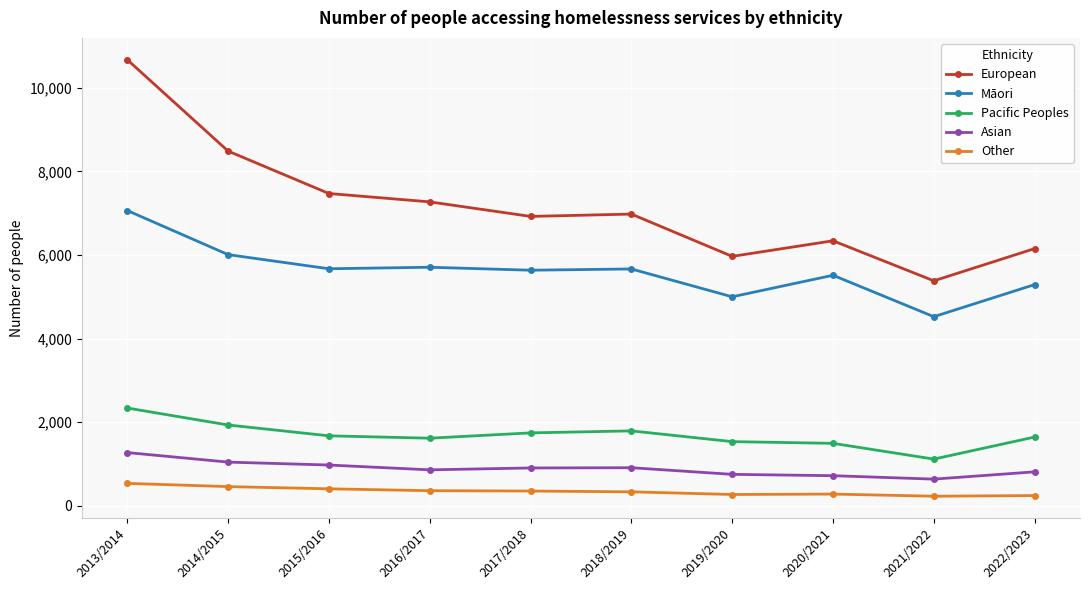

What is the difference between the Māori values at 2022/2023 and 2015/2016?

379